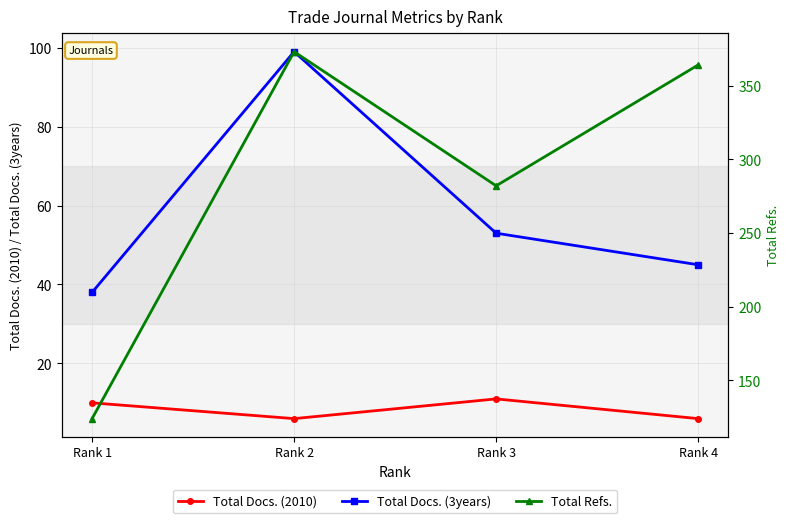

Reading left to right, what are all the values shown in this chart?

Total Docs. (2010): 10	6	11	6
Total Docs. (3years): 38	99	53	45
Total Refs.: 124	373	282	364